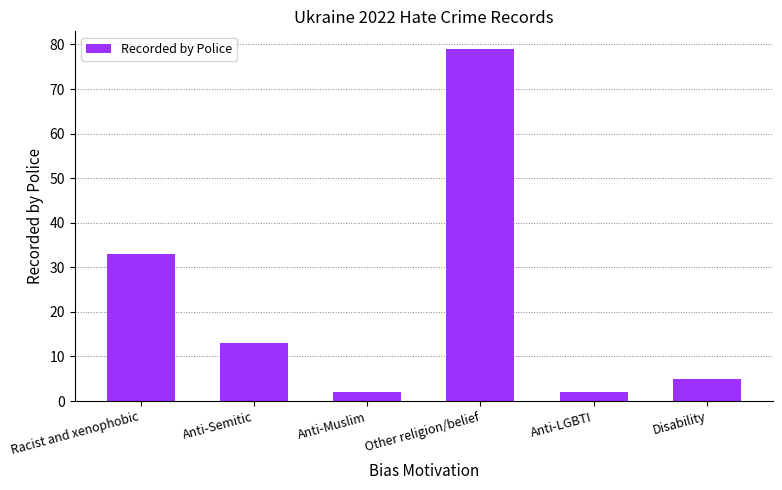

At which label is the value closest to 40?

Racist and xenophobic